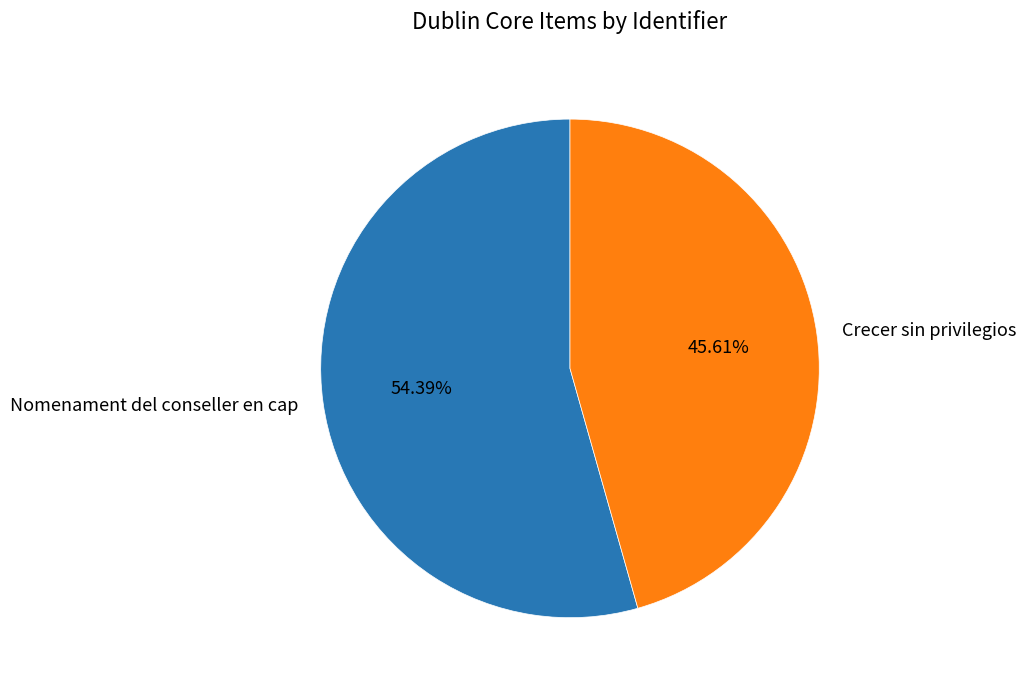

What is the ratio of the value at Nomenament del conseller en cap to the value at Crecer sin privilegios?

1.2